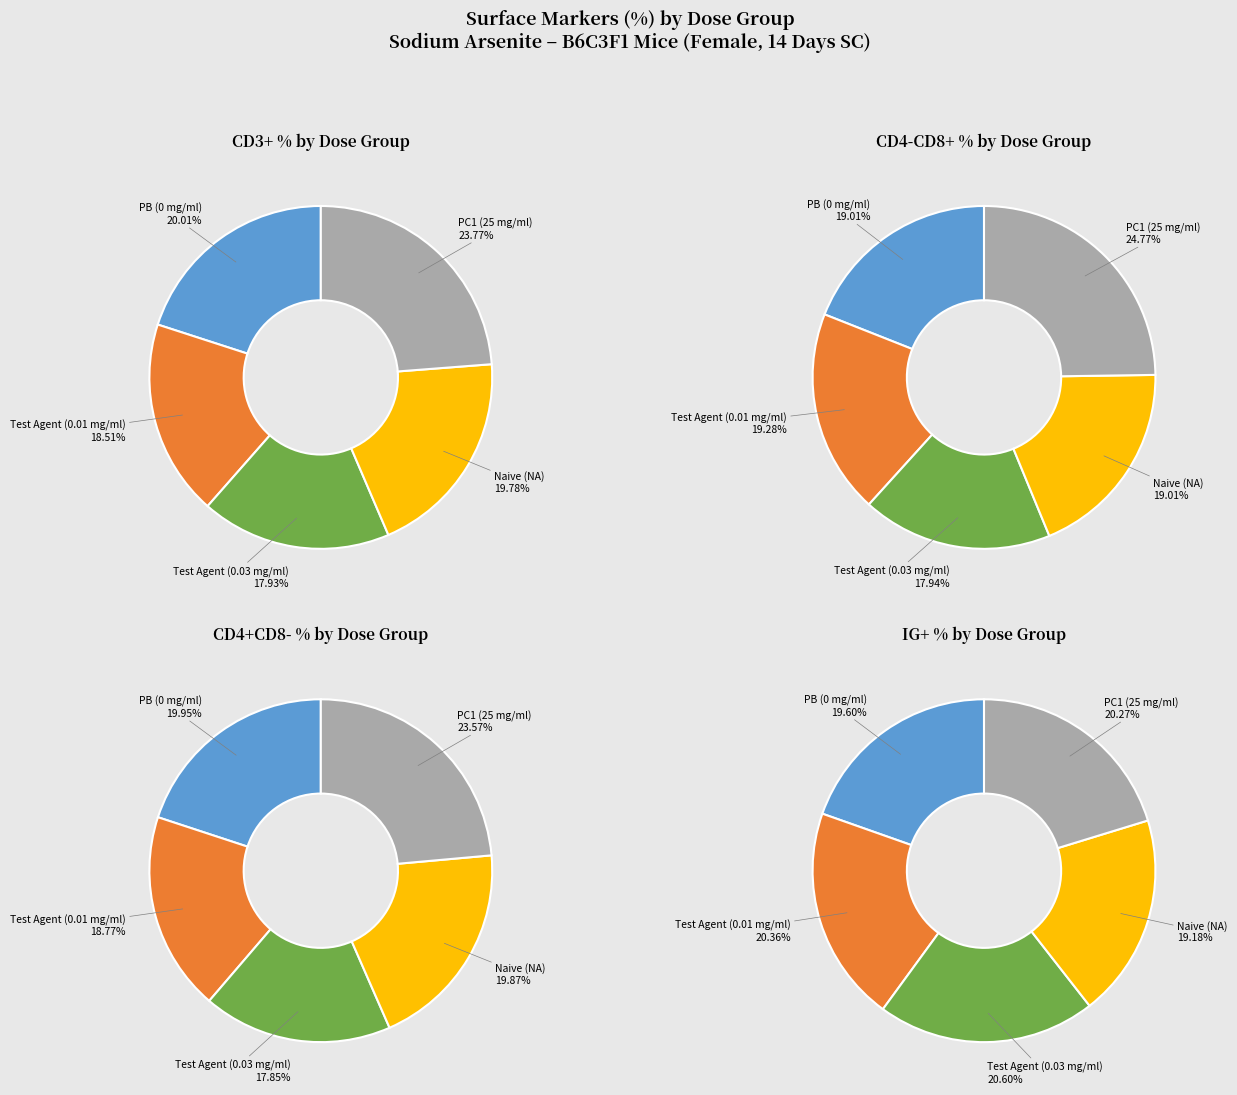

Combined, do Test Agent (0.03 mg/ml) and PC1 (25 mg/ml) account for over 50%?

No